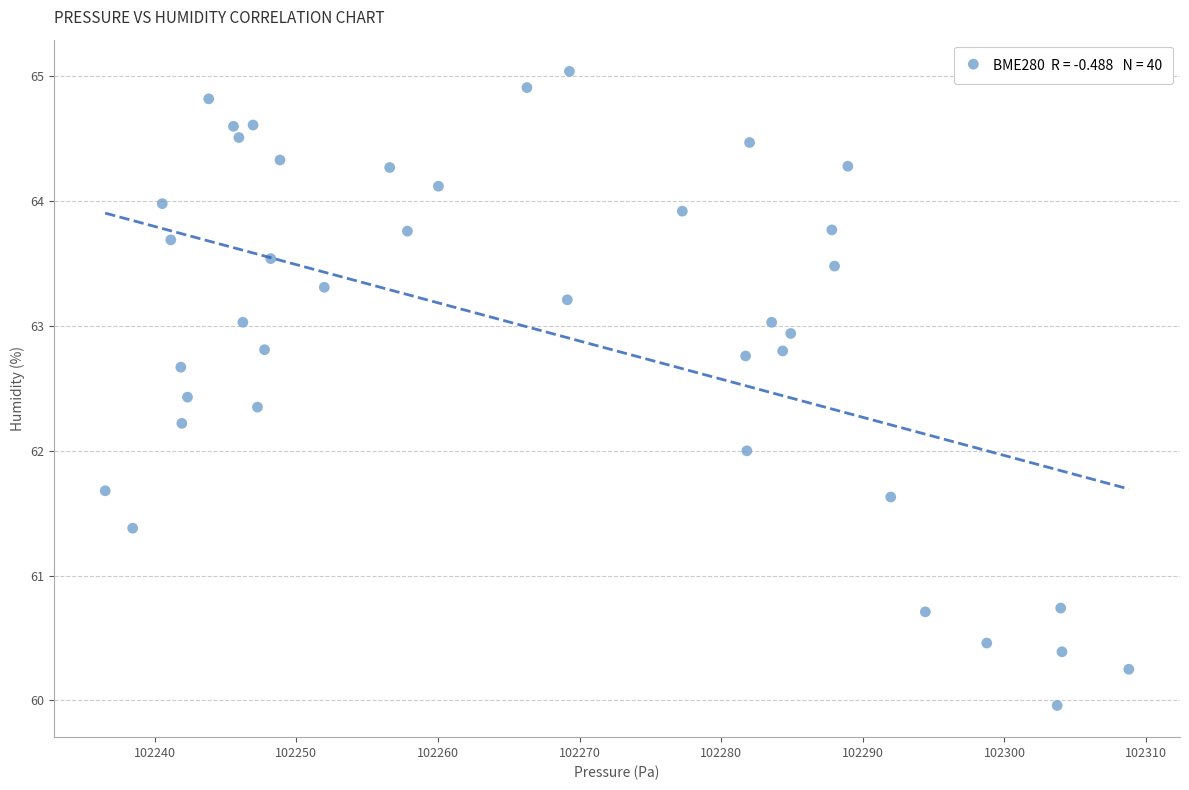

What is the range of Y values (max minus min)?

5.1